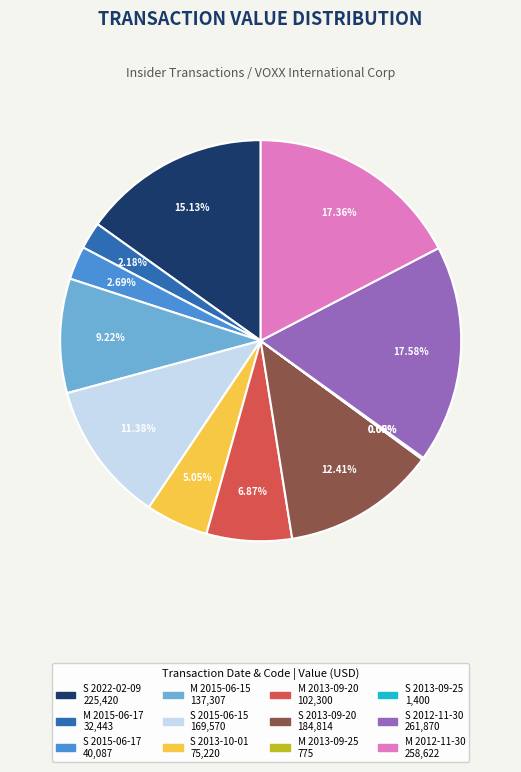

Is there a majority slice in this chart?

No